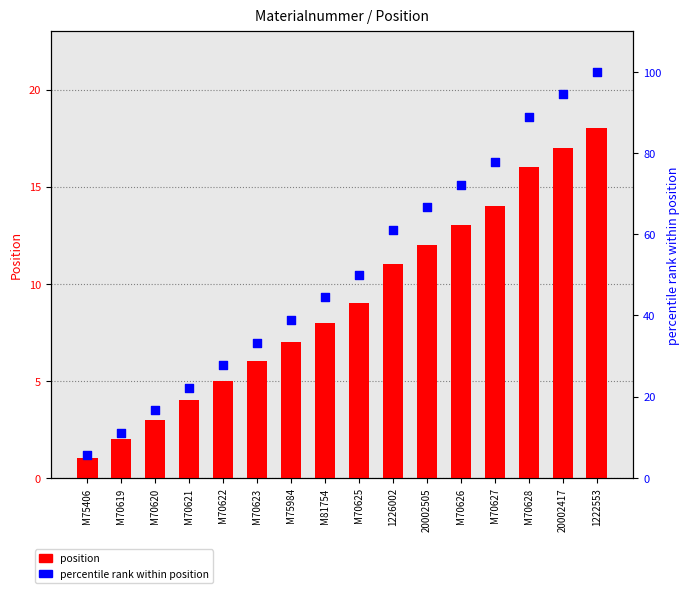

Which series contains the lowest Y value?

position